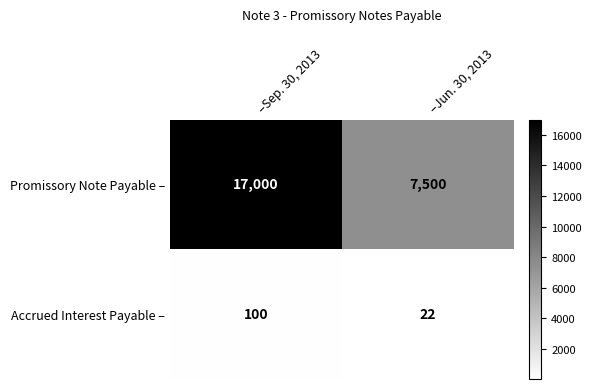

What is the difference between the highest and lowest values at –Sep. 30, 2013?

16900